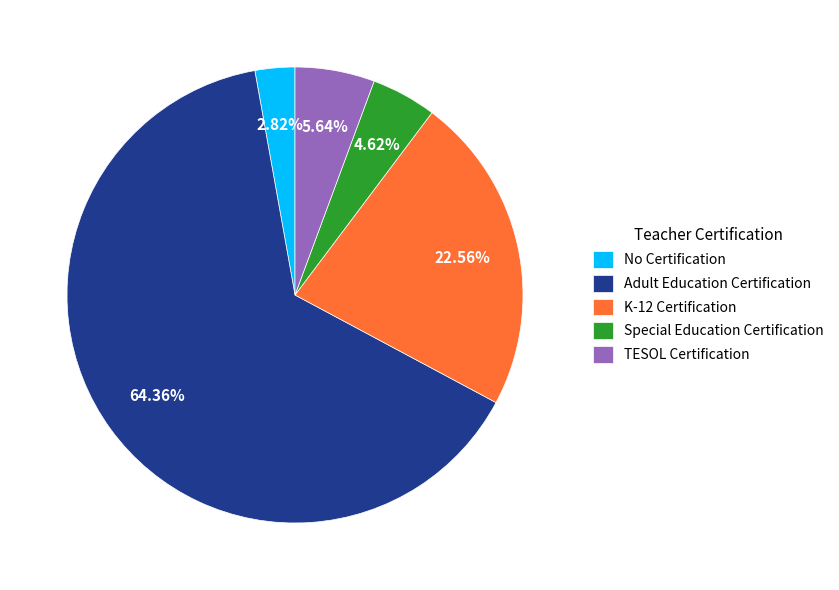

How many slices are in this pie chart?

5